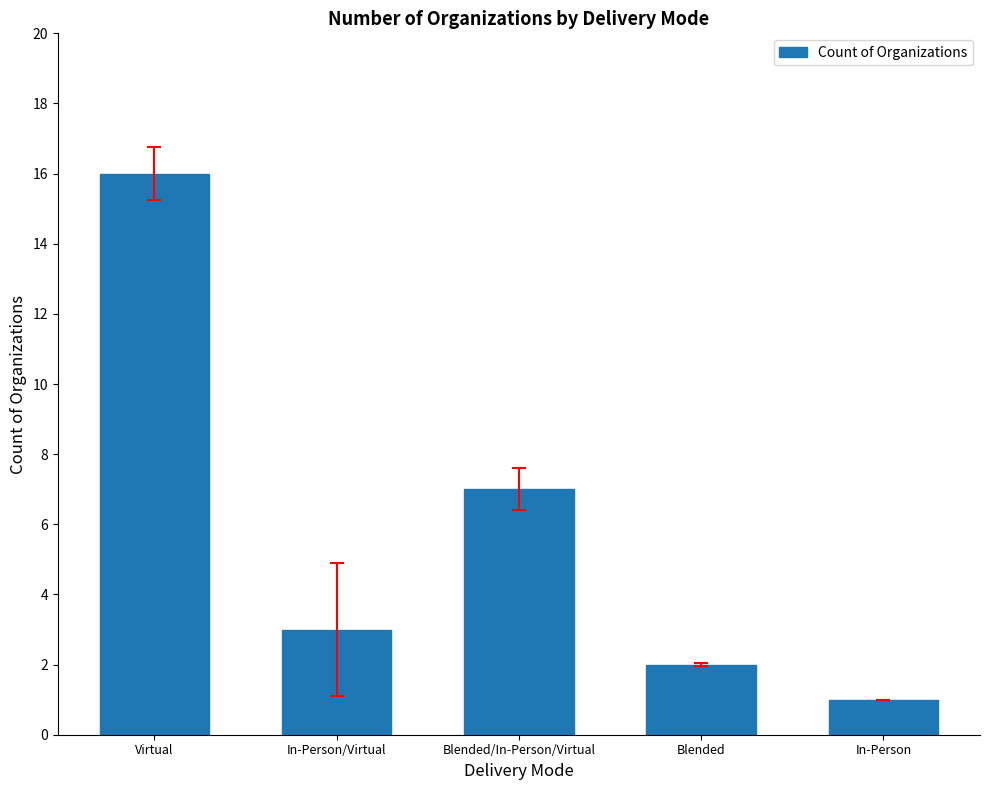

Is it true that the value at In-Person/Virtual is 3?

True